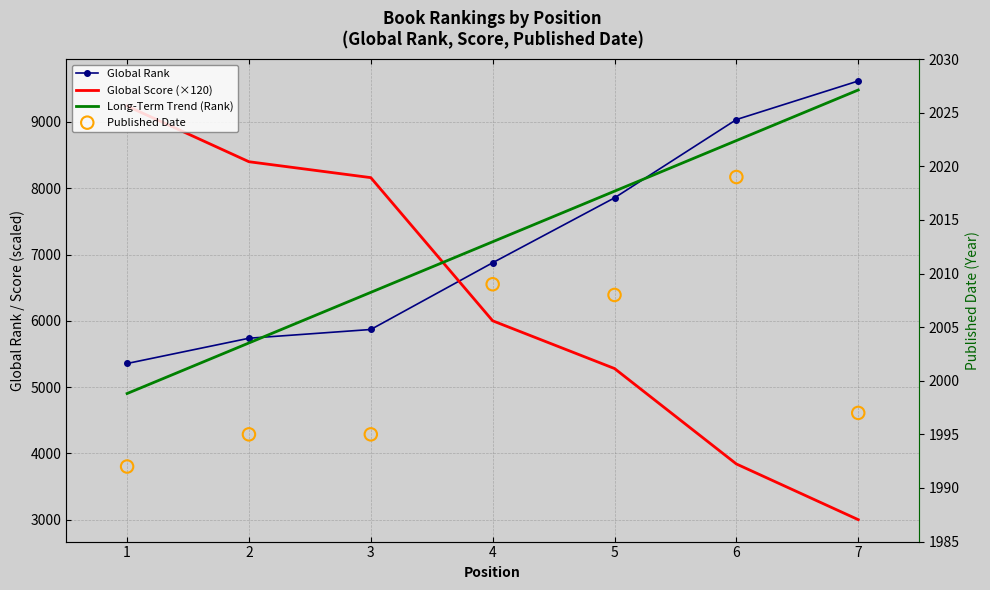

Which series contains the lowest Y value?

Published Date